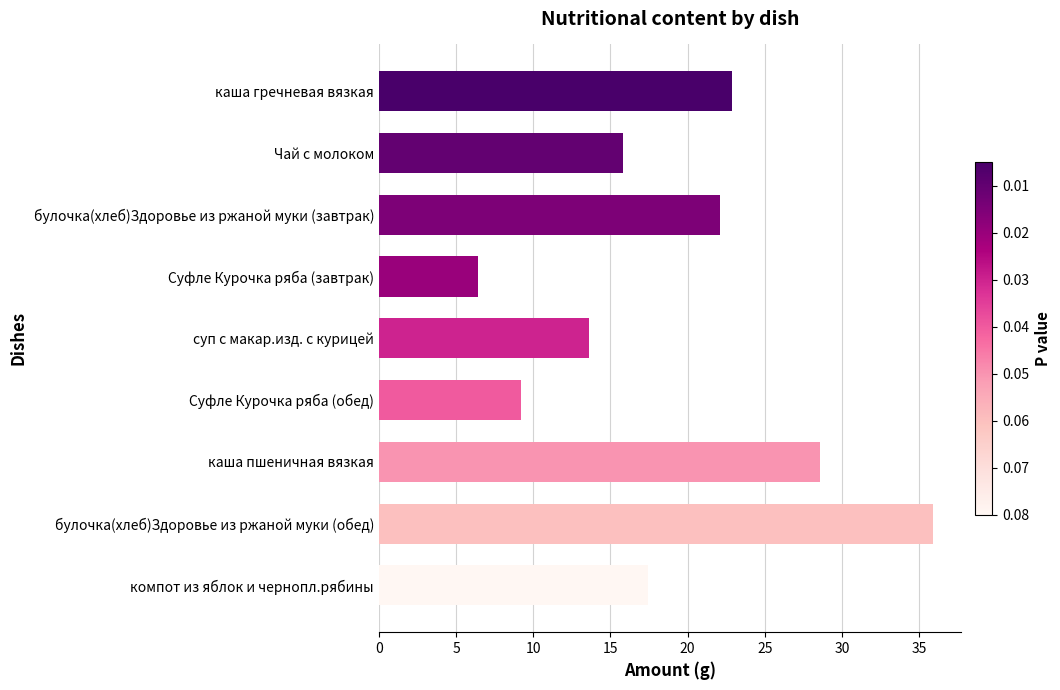

The value at Суфле Курочка ряба (обед) is 9.2. True or false?

True